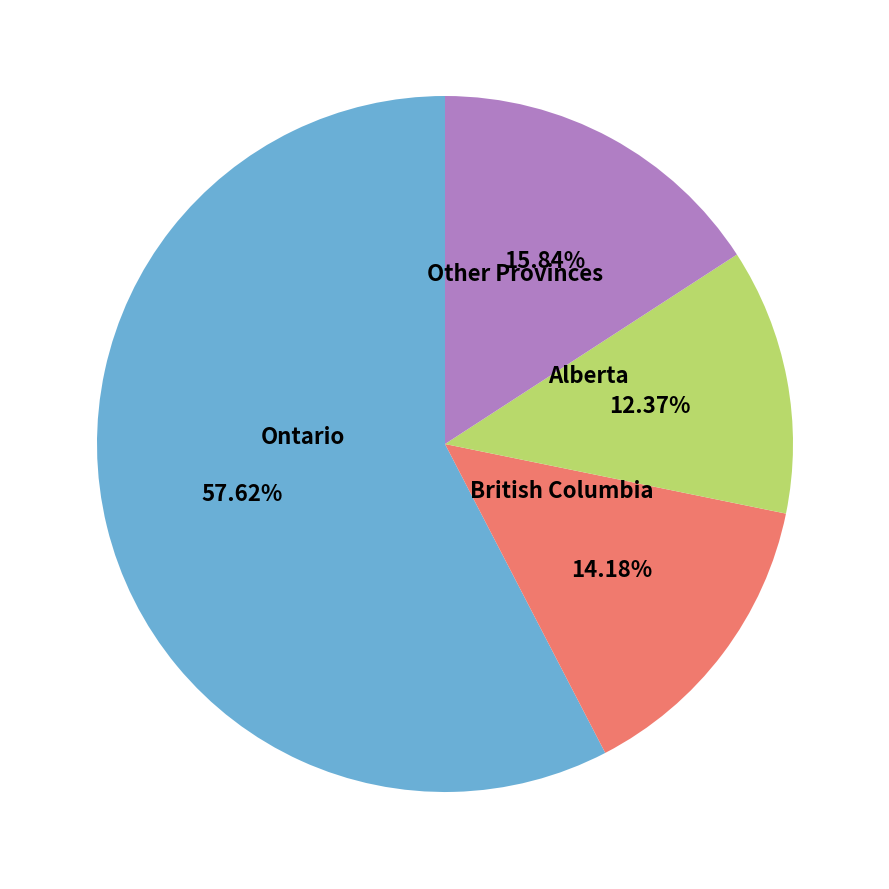

Do Other Provinces and Ontario together represent more than half of the pie?

Yes